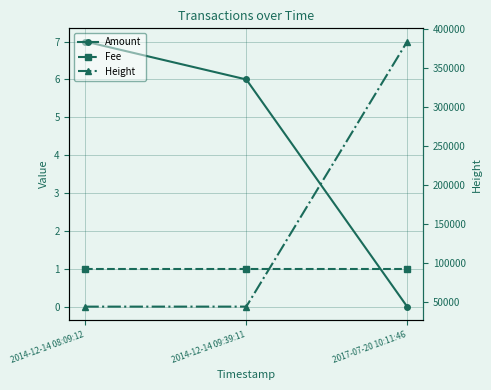

What is the value of the Fee point at the 3rd from the left?

1